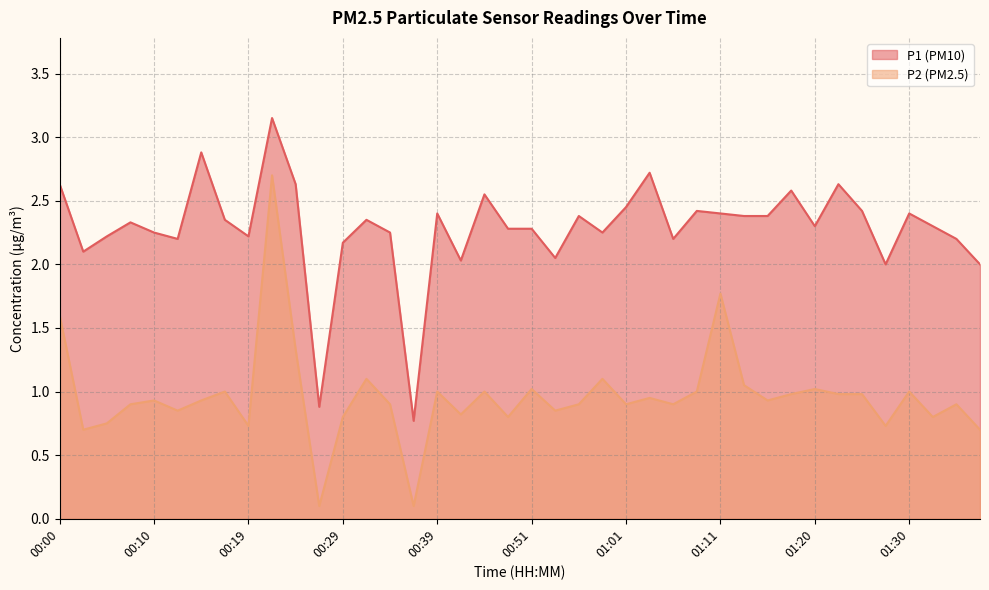

At how many categories does at least one series exceed 0?

40